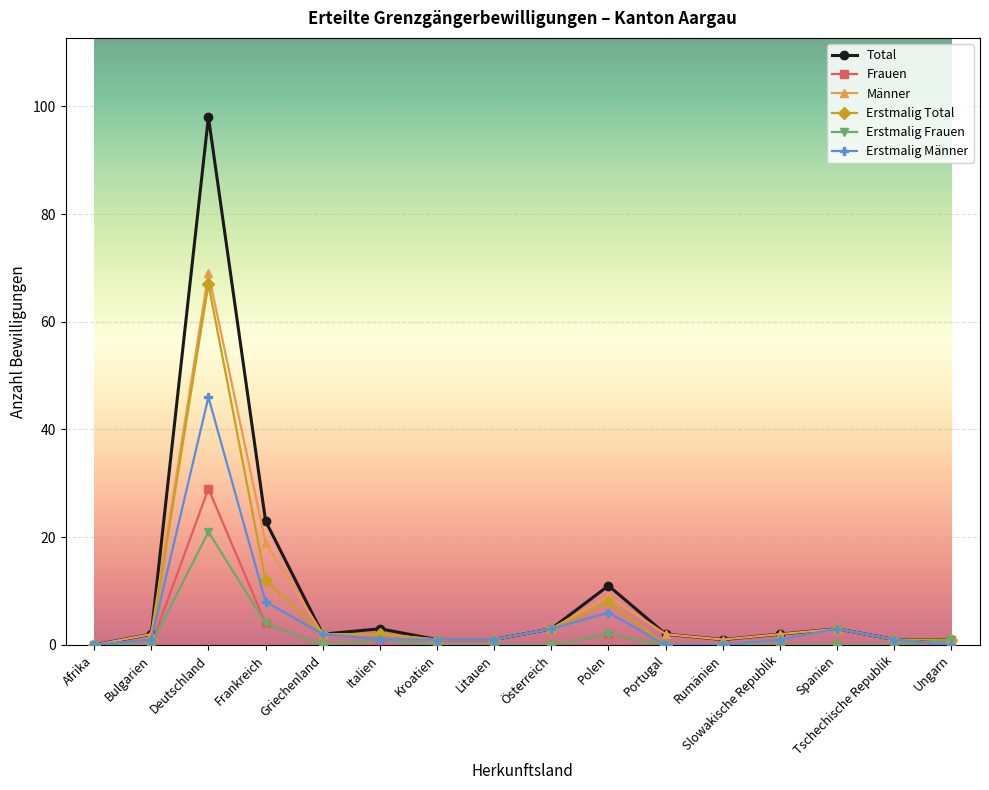

At which label does Frauen reach its peak?

Deutschland